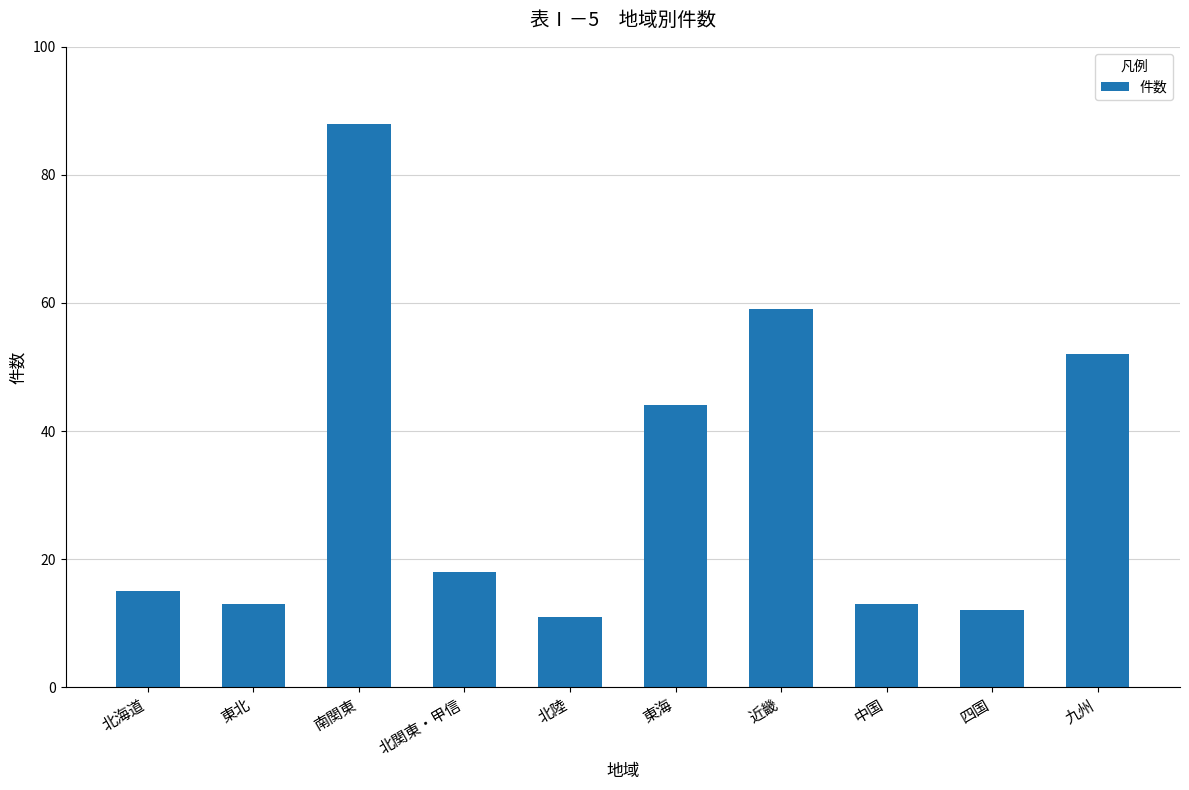

Reading left to right, extract all data points from this chart.

北海道=15	東北=13	南関東=88	北関東・甲信=18	北陸=11	東海=44	近畿=59	中国=13	四国=12	九州=52